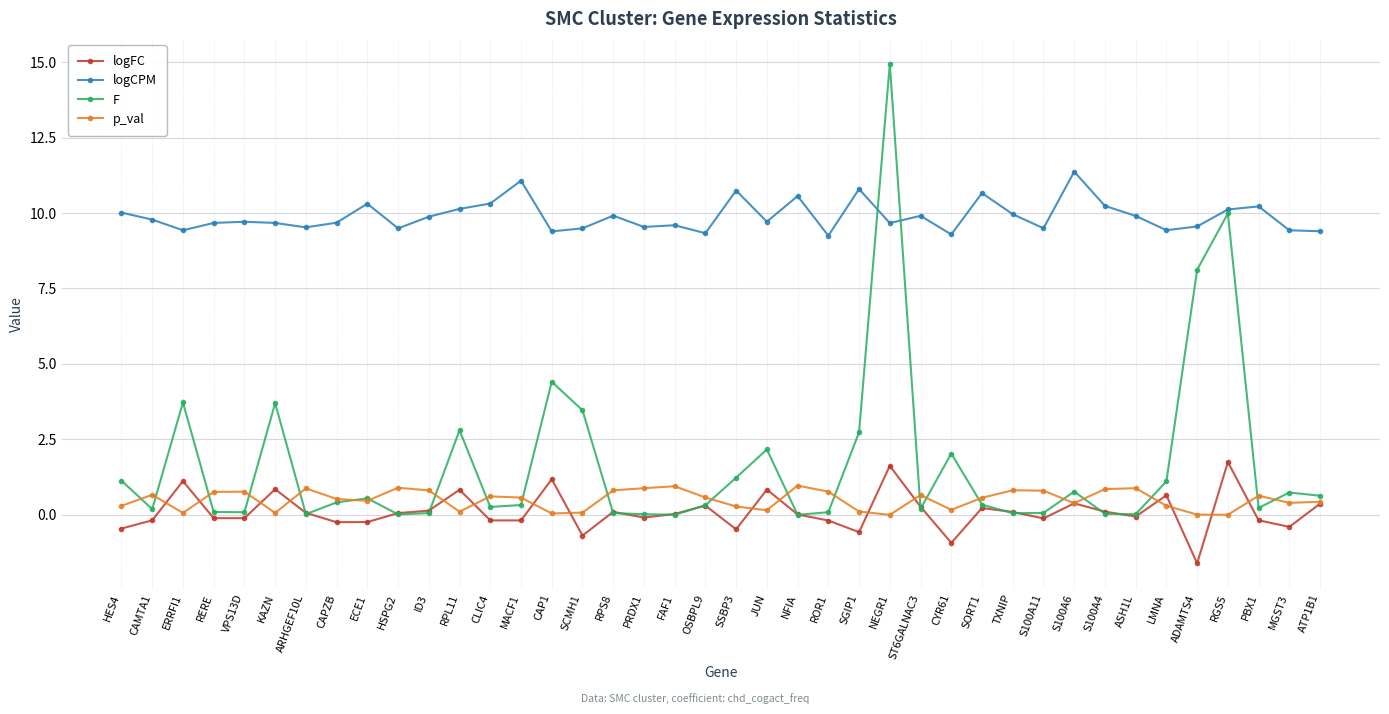

What is the label of the 23rd point from the left?

NFIA